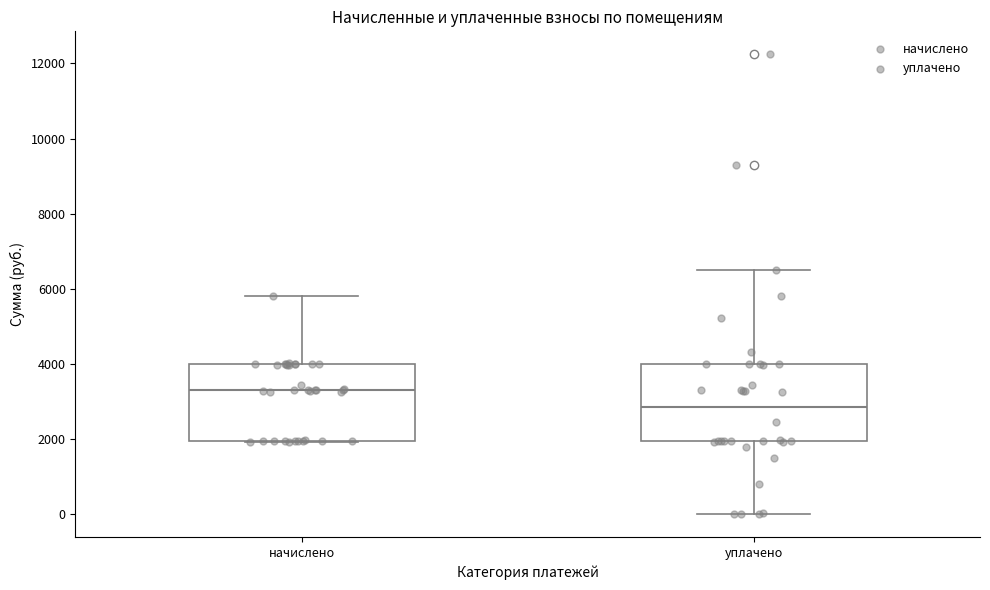

Which box has the lowest median line?

уплачено